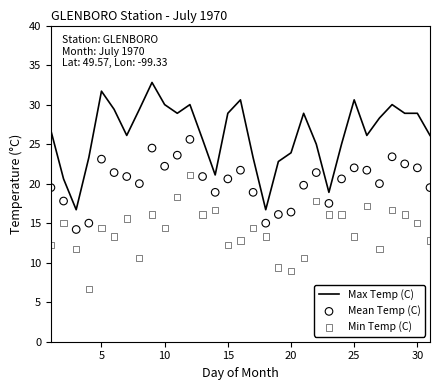

Which series reaches the minimum Y coordinate?

Min Temp (C)